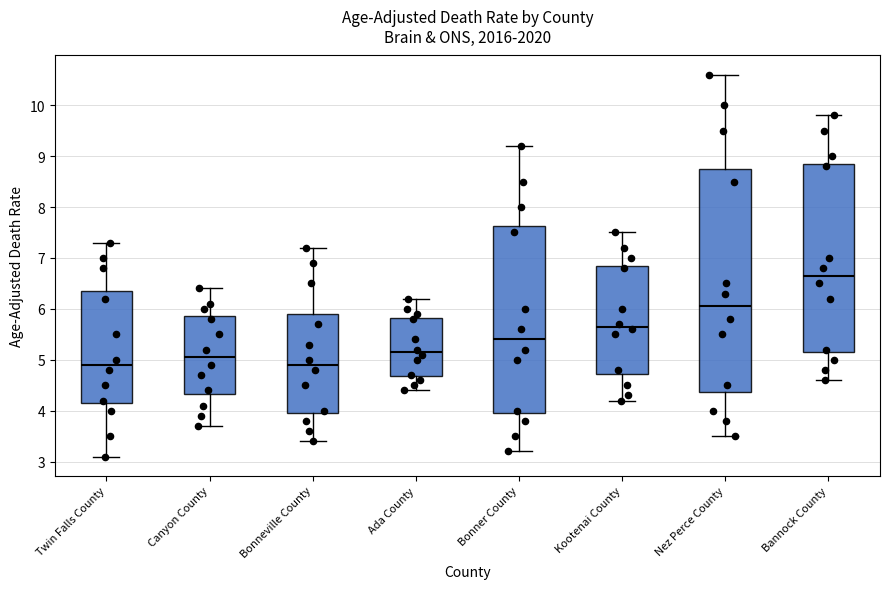

Which box's median line is the highest?

Bannock County